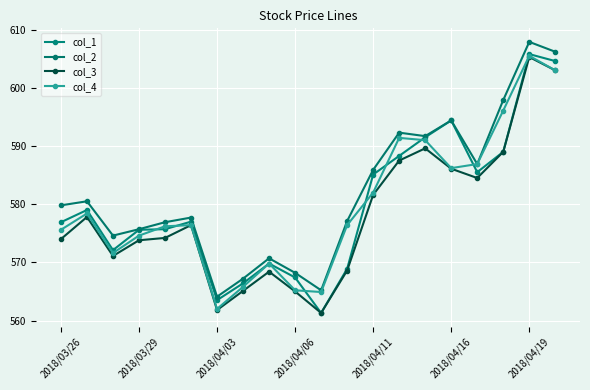

Is this an area chart (filled region under the line)?

No